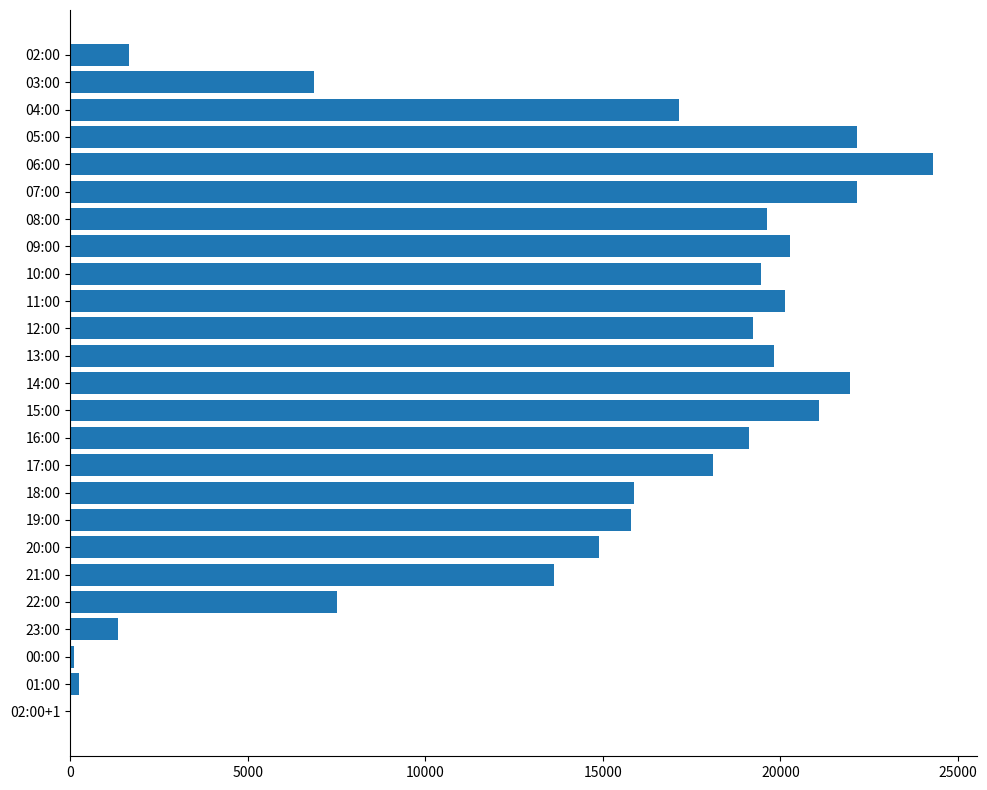

How many data points does each series have?

25